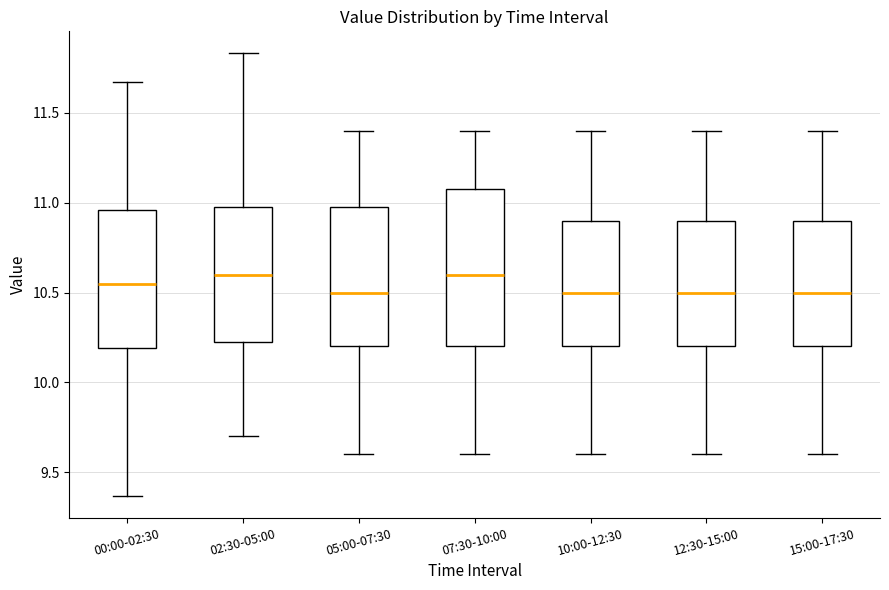

Where does the lower whisker of the box for 05:00-07:30 end on the y-axis? The values are not printed on the chart, so give them approximately, as read against the axis.

9.60